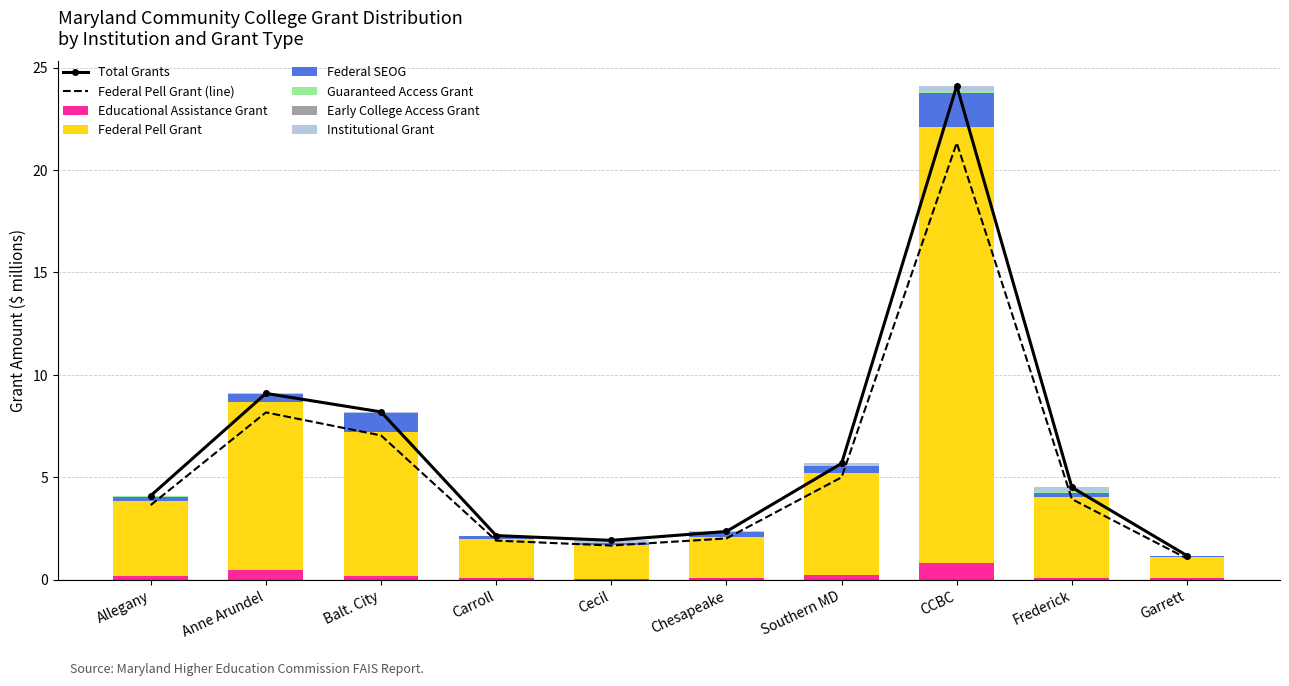

What is the maximum value for Educational Assistance Grant?

0.8